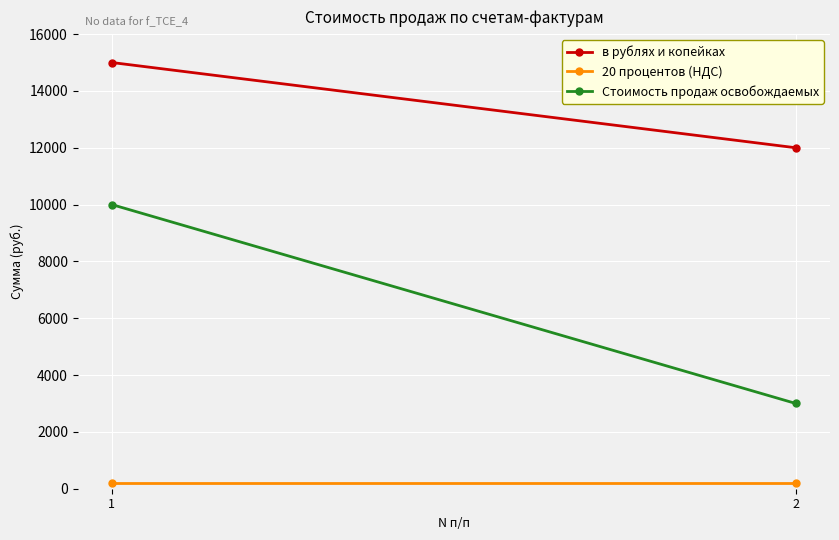

At which label does 20 процентов (НДС) reach its minimum?

1